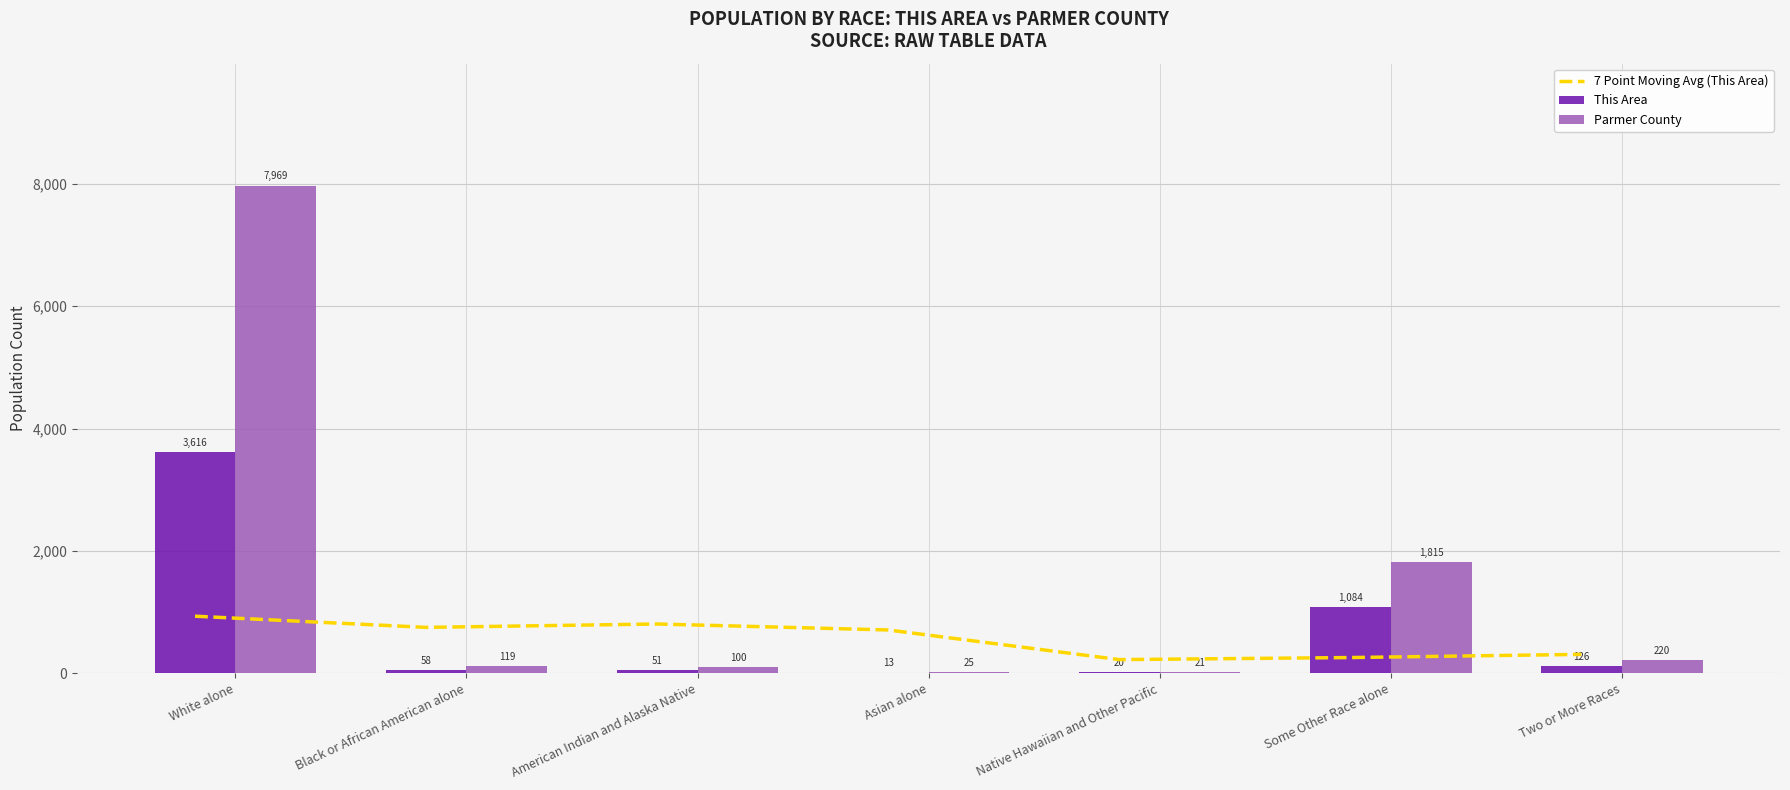

Reading left to right, what are all the values shown in this chart?

7 Point Moving Avg (This Area): 934.5	751.6	807.0	709.7	225.3	258.8	310.8
This Area: 3616.0	58.0	51.0	13.0	20.0	1084.0	126.0
Parmer County: 7969.0	119.0	100.0	25.0	21.0	1815.0	220.0